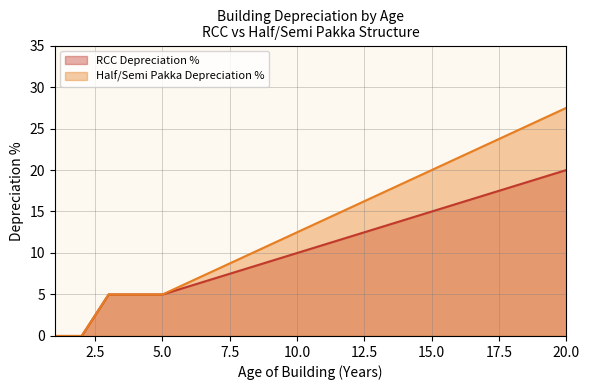

What is the maximum value for RCC Depreciation %?

20.0